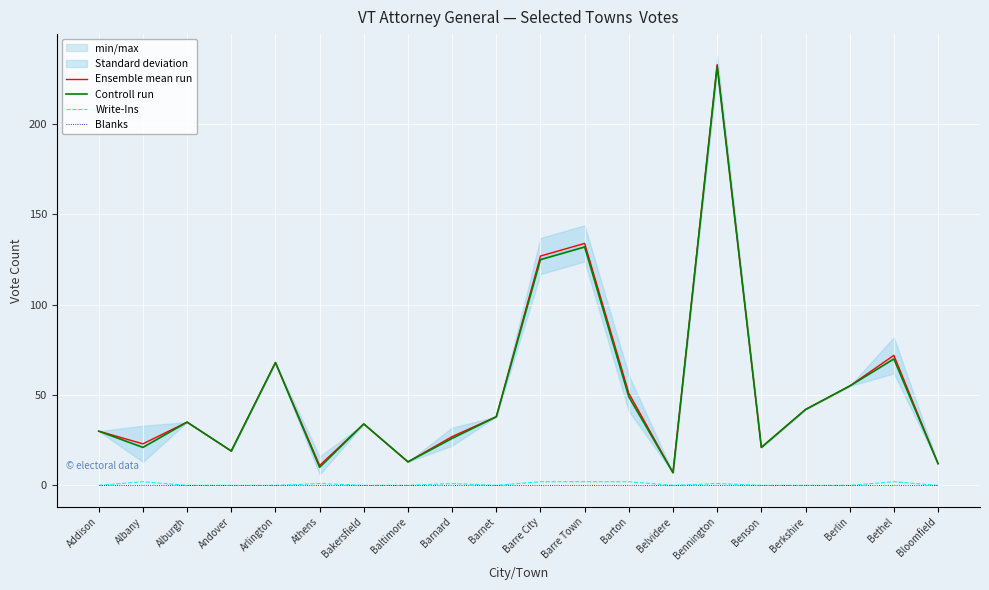

Rank the series by their maximum value, from highest to lowest.

Ensemble mean run, Controll run, Write-Ins, Blanks